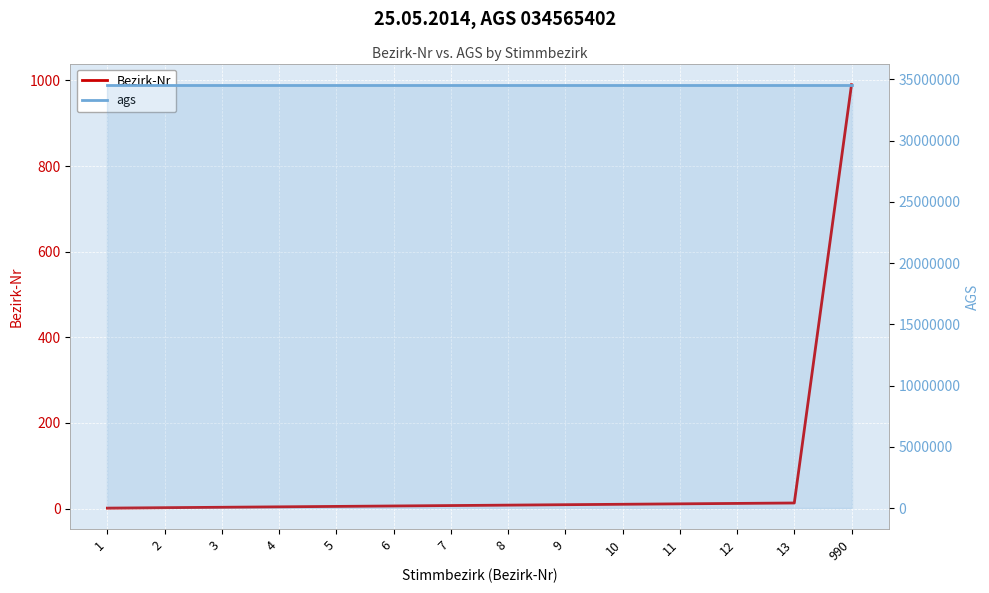

List the labels in order of Bezirk-Nr value, smallest first.

1, 2, 3, 4, 5, 6, 7, 8, 9, 10, 11, 12, 13, 990